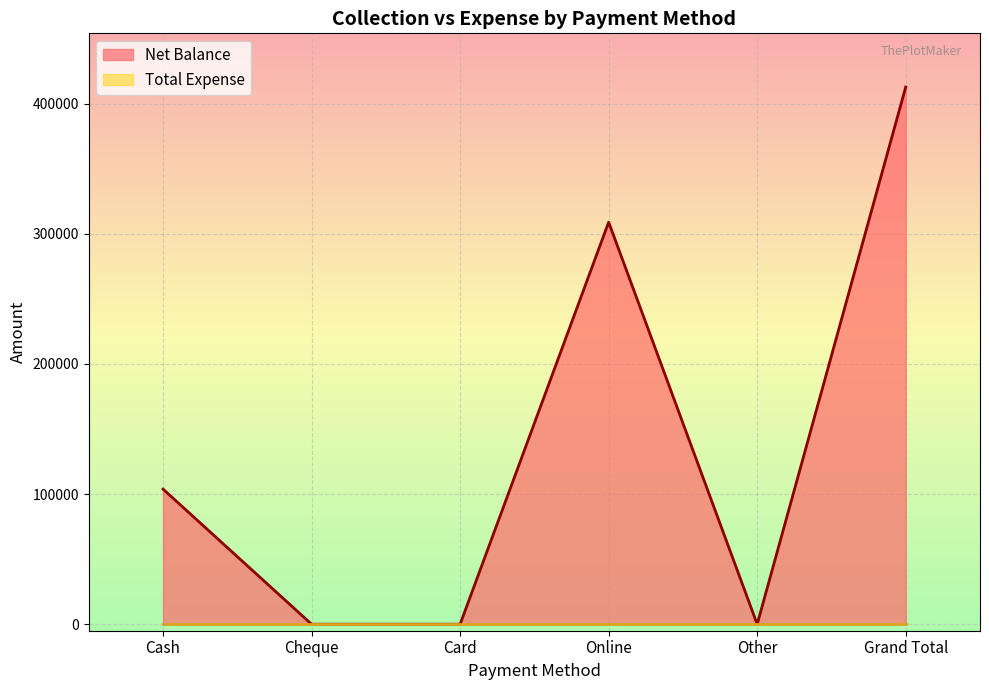

What is the difference between the second highest and minimum values?

309000